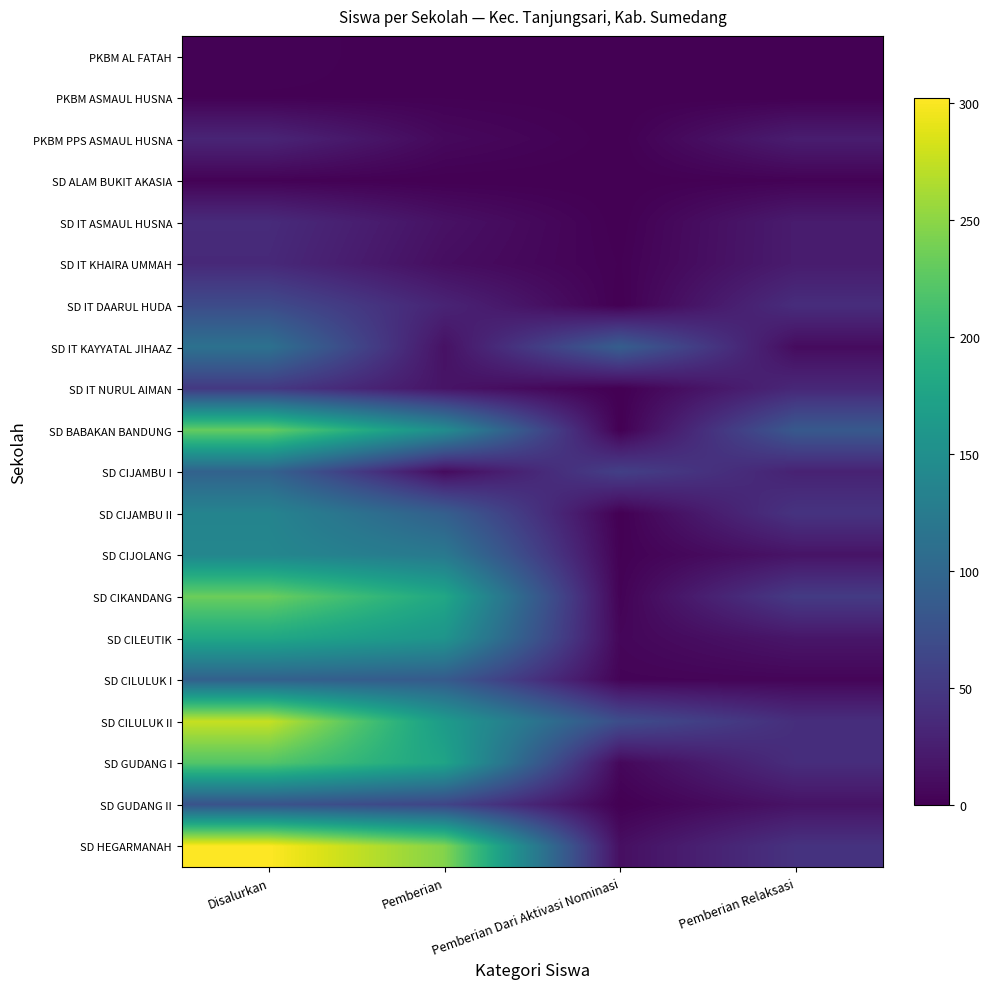

Count the number of categories in the chart.

4